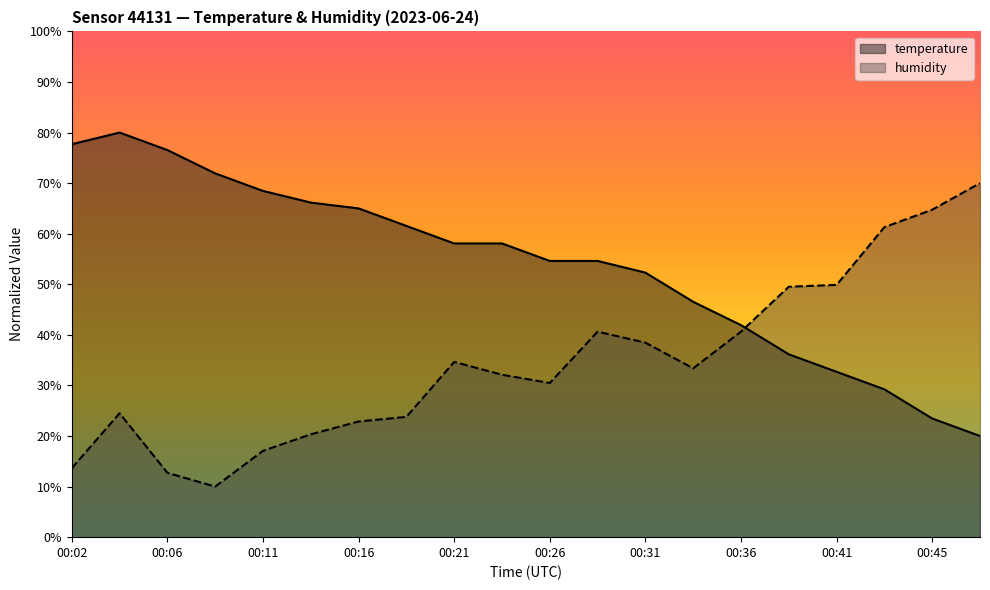

Between which two adjacent categories do humidity and temperature first intersect?

00:36 and 00:38